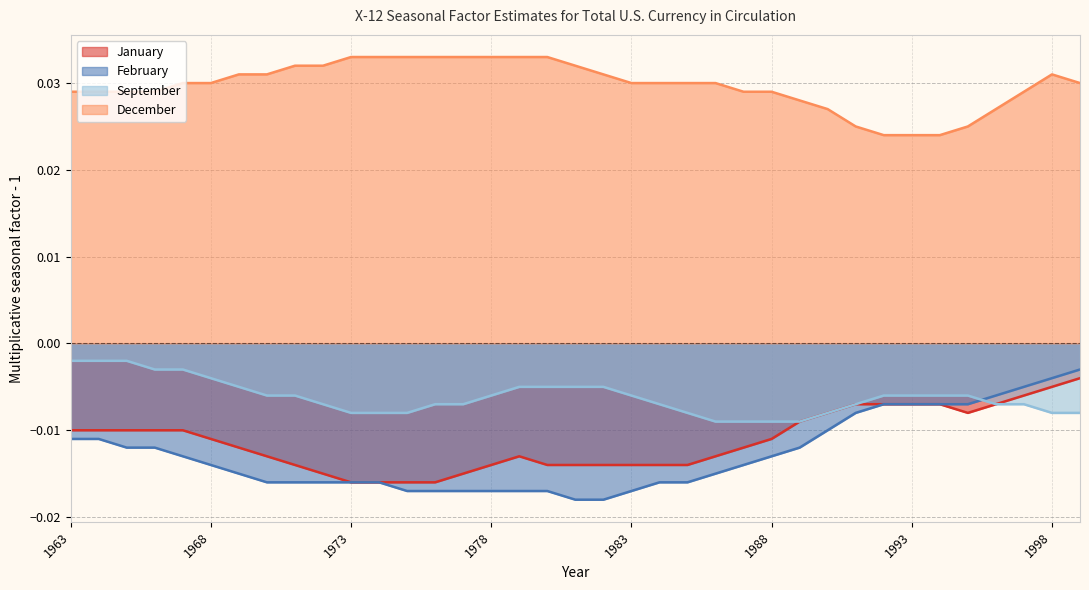

Which series has the largest range (max minus min)?

February